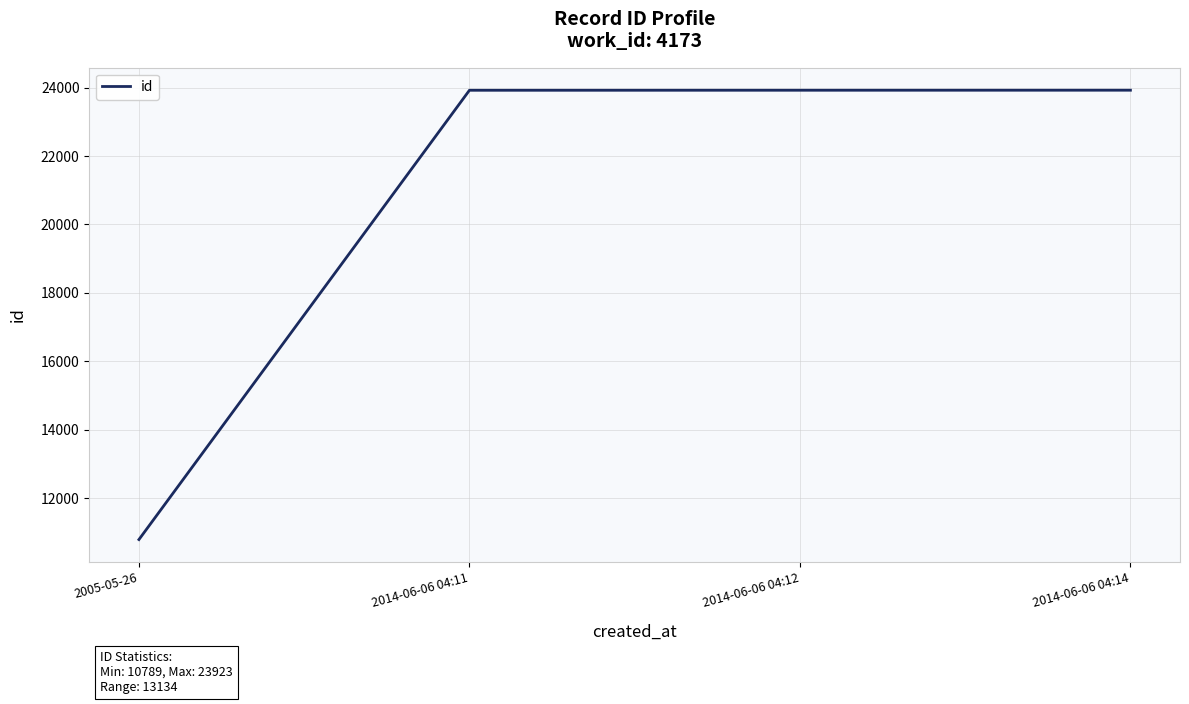

Is it true that the value at 2005-05-26 is 6139?

False